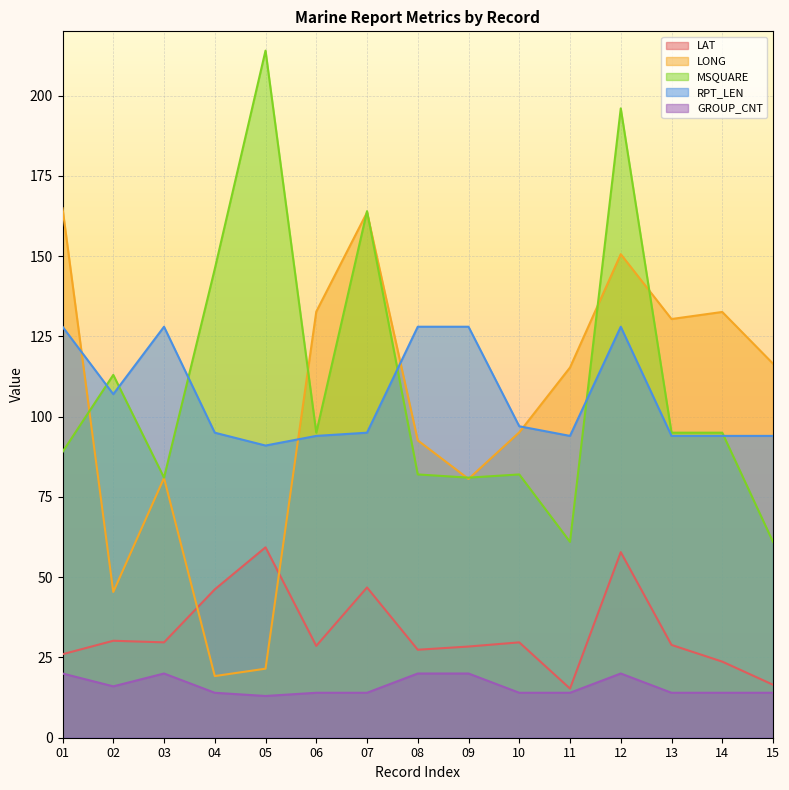

Is it true that MSQUARE equals 95.0 at 06?

True